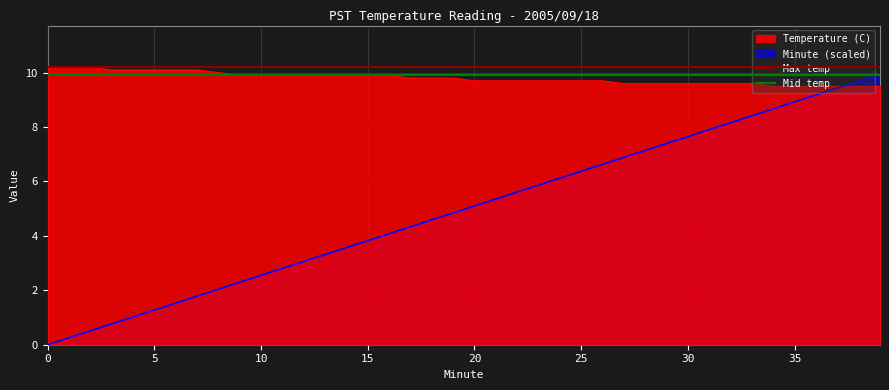

The value of Max temp at 0 is 10.2. True or false?

True